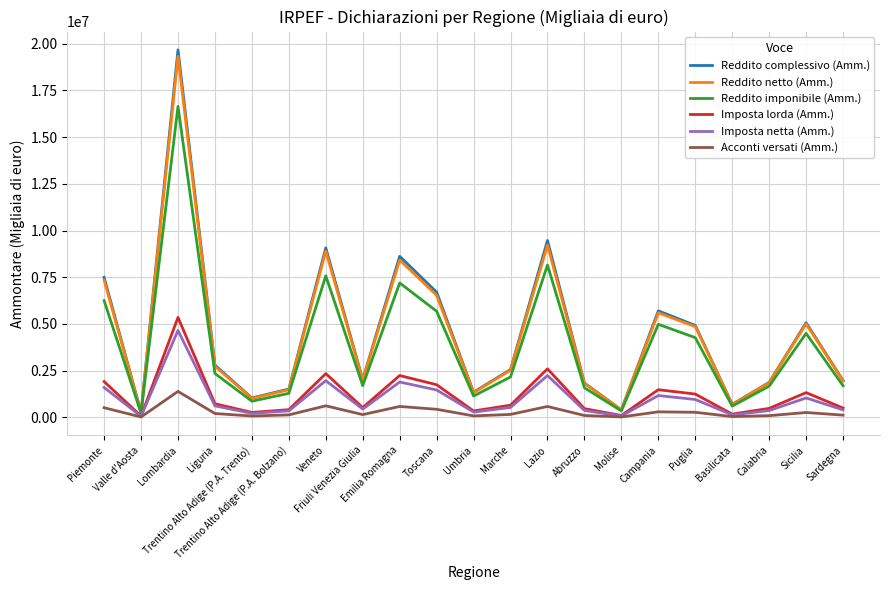

Read the Imposta netta (Amm.) value at Piemonte, to the nearest 10.

1596080